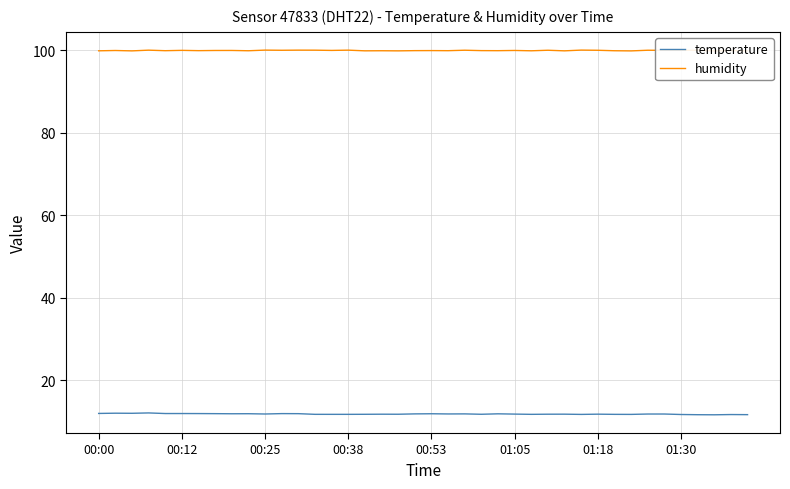

At how many categories does at least one series exceed 59?

40